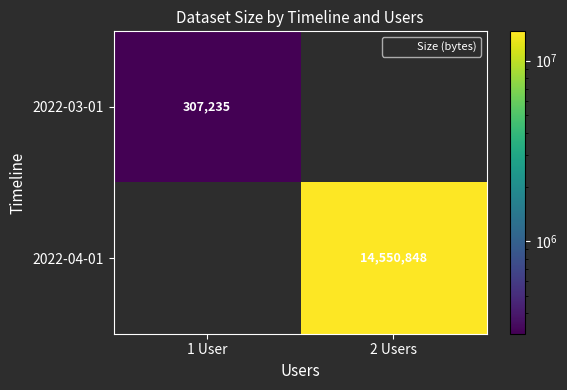

At how many categories does at least one series exceed 2181718?

1